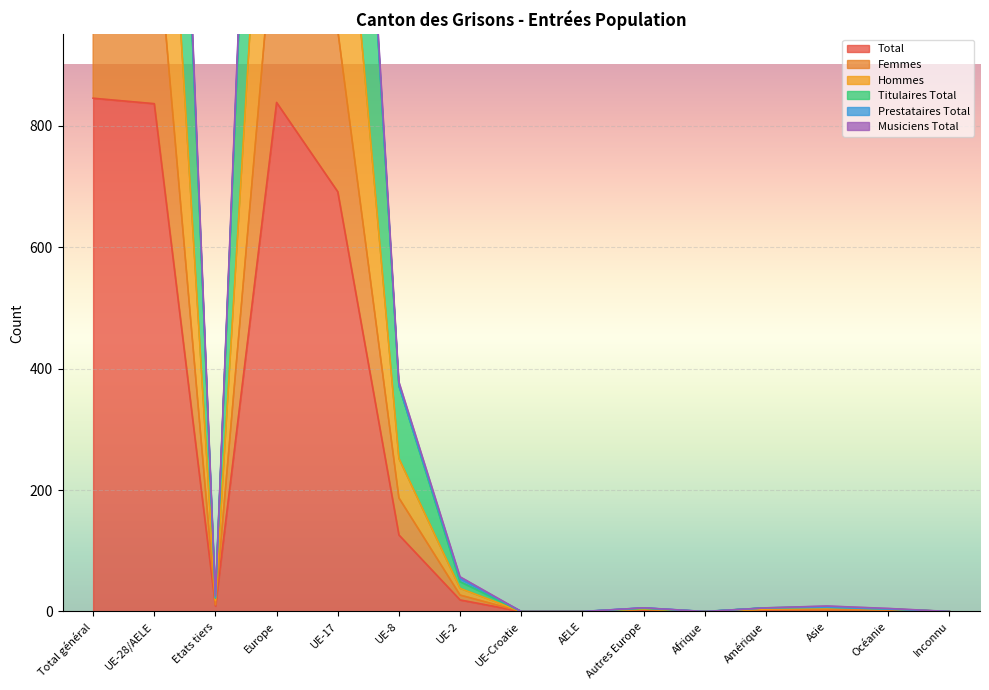

How many values in the Titulaires Total series exceed 7?

7